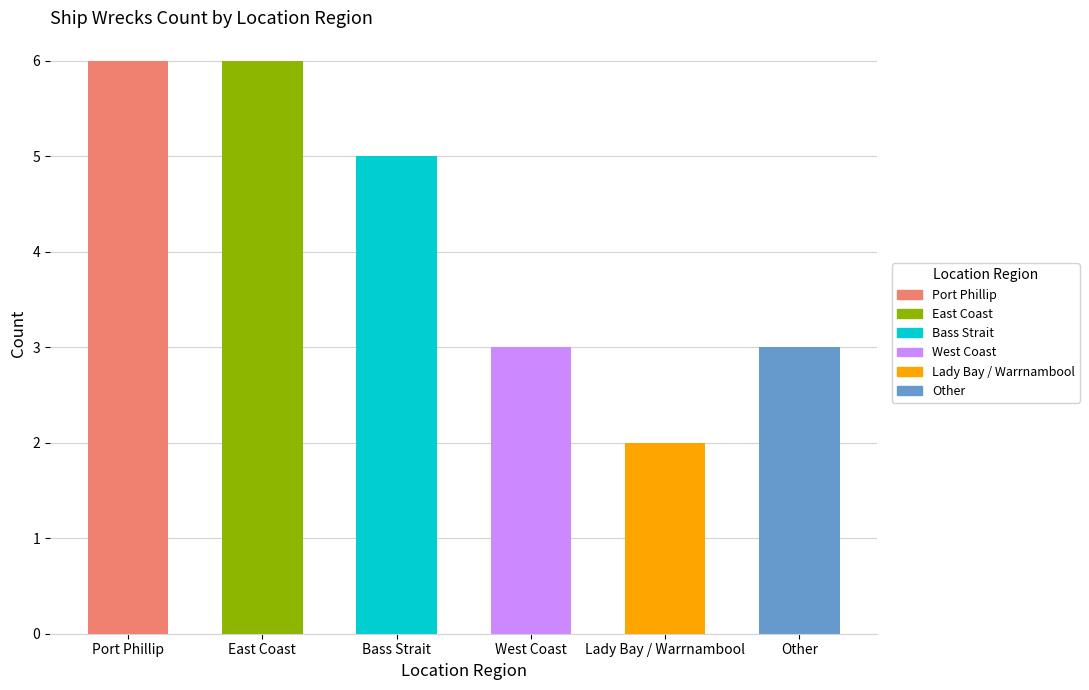

Is it true that the value at West Coast is 5?

False